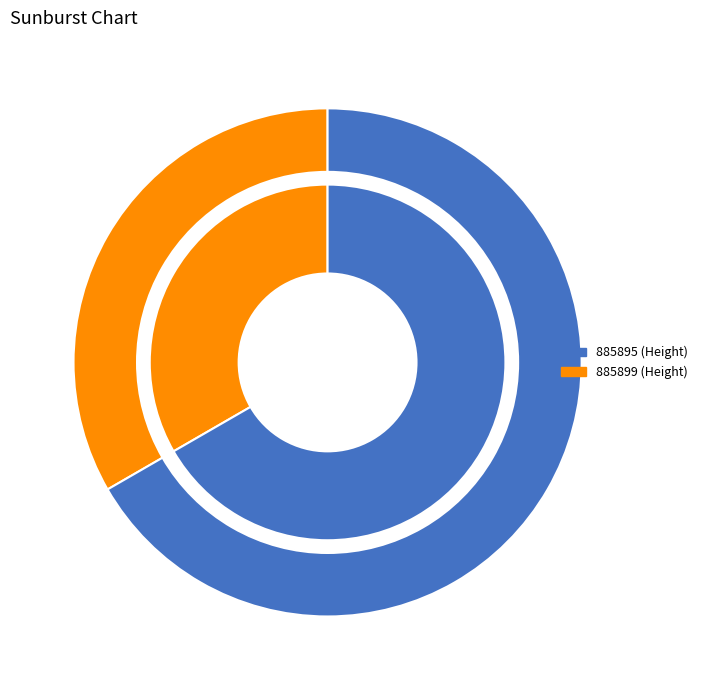

To the nearest percent, what portion does 885895 represent?

67%